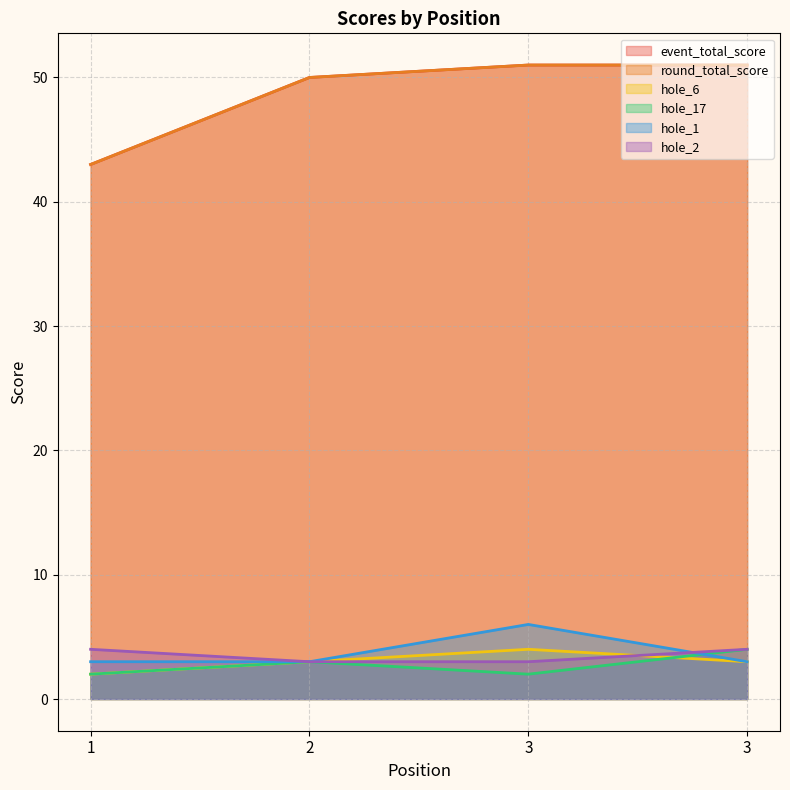

The value of hole_17 at 1 is 2. True or false?

True